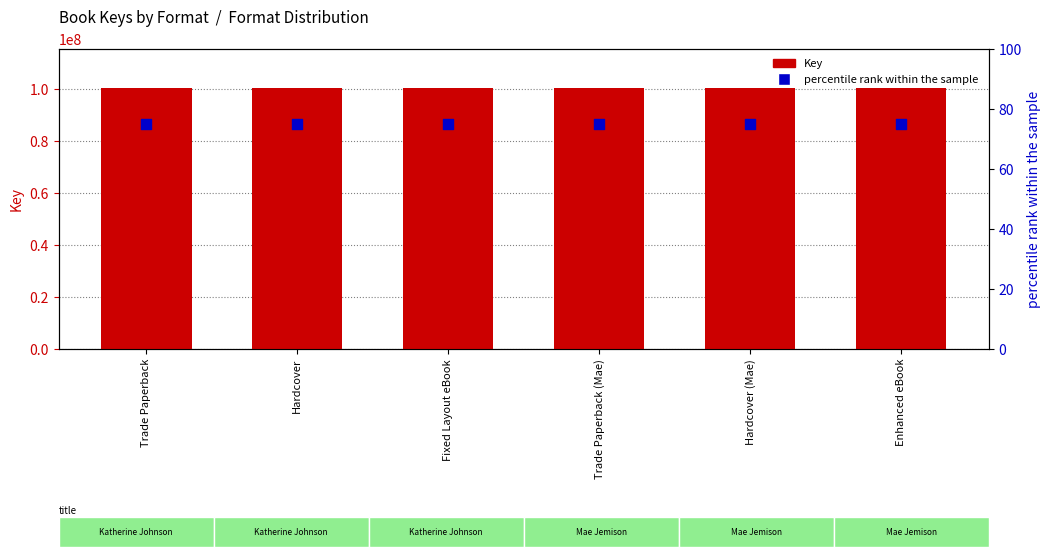

At how many categories does at least one series exceed 4666285?

6